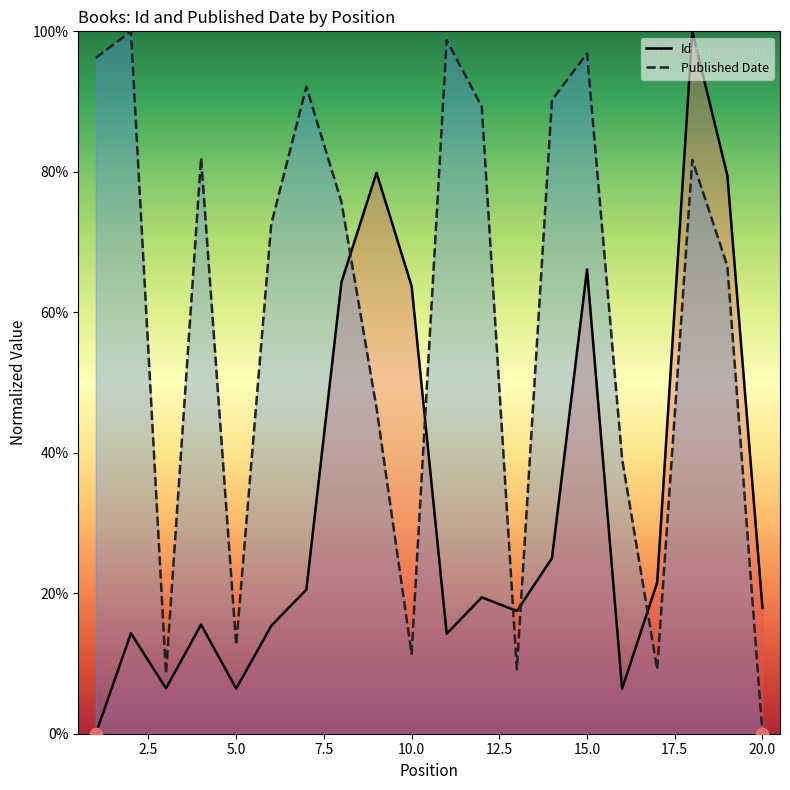

At how many categories does at least one series exceed 34?

15